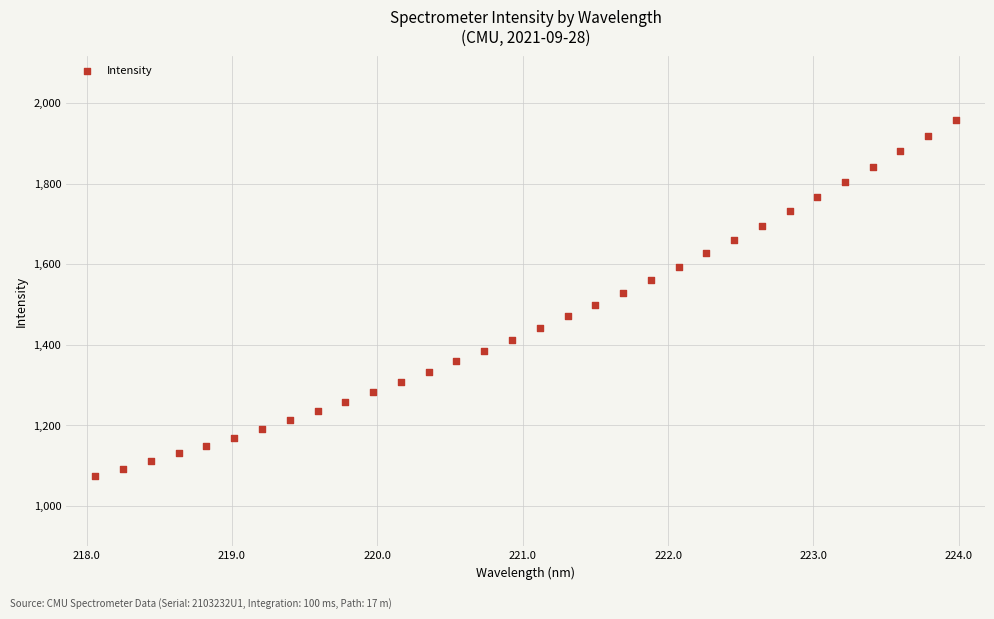

What is the range of X values (max minus min)?

5.9